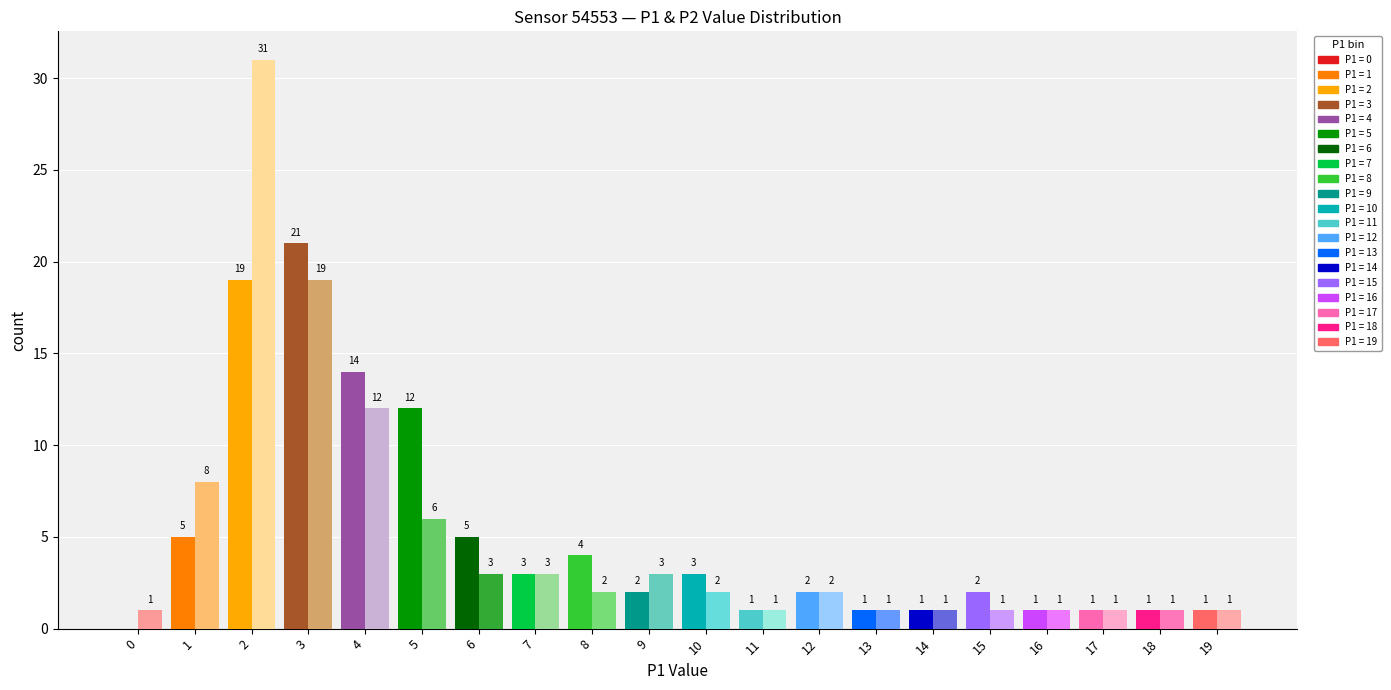

What is the greatest value displayed?

31